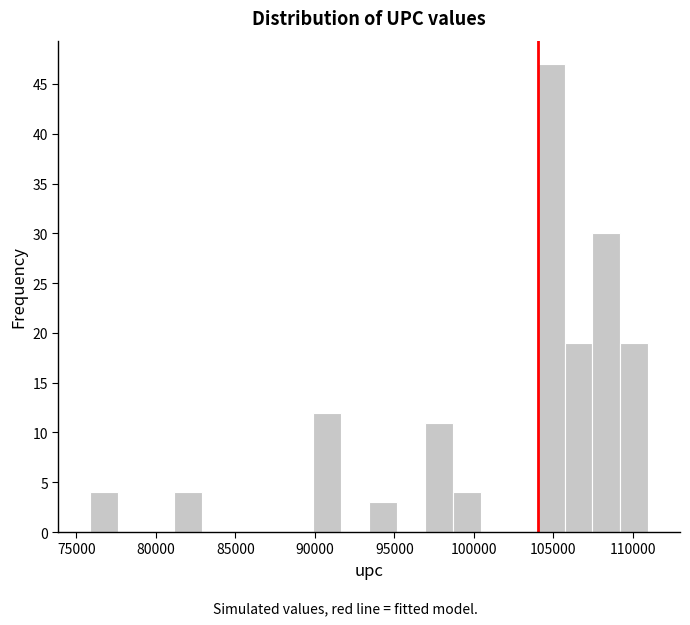

Read against the x-axis, roughly where is the centre of the tallest bar?

105000